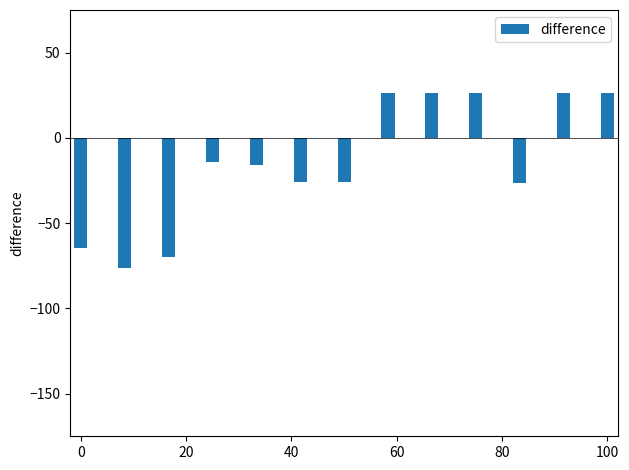

How many negative values are there?

8